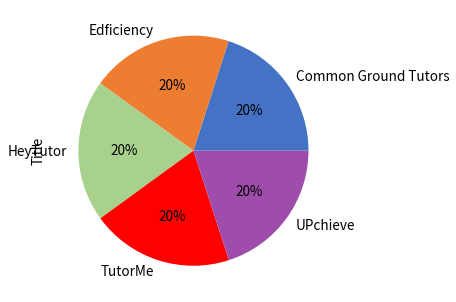

To the nearest percent, what portion does TutorMe represent?

20%